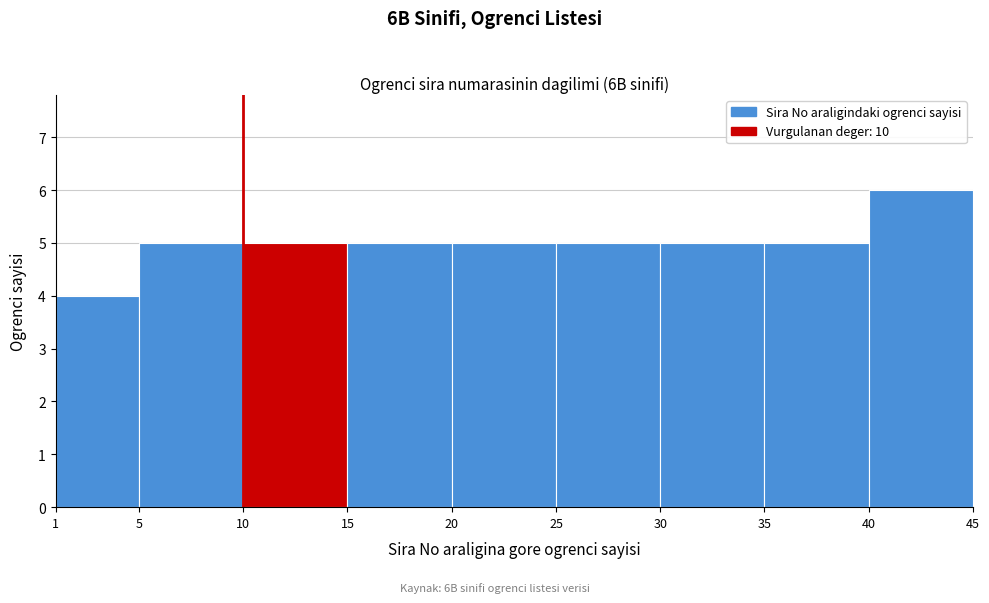

How tall is the bar that spans 20 to 25 on the x-axis? The values are not printed on the chart, so give them approximately, as read against the axis.

5